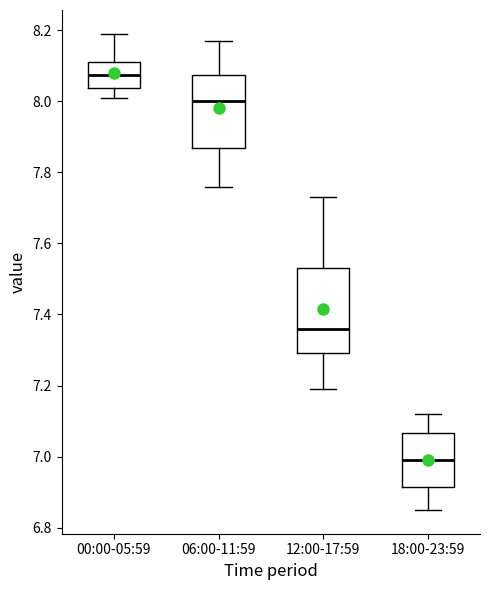

Where does the upper whisker of the box for 06:00-11:59 end on the y-axis? The values are not printed on the chart, so give them approximately, as read against the axis.

8.18